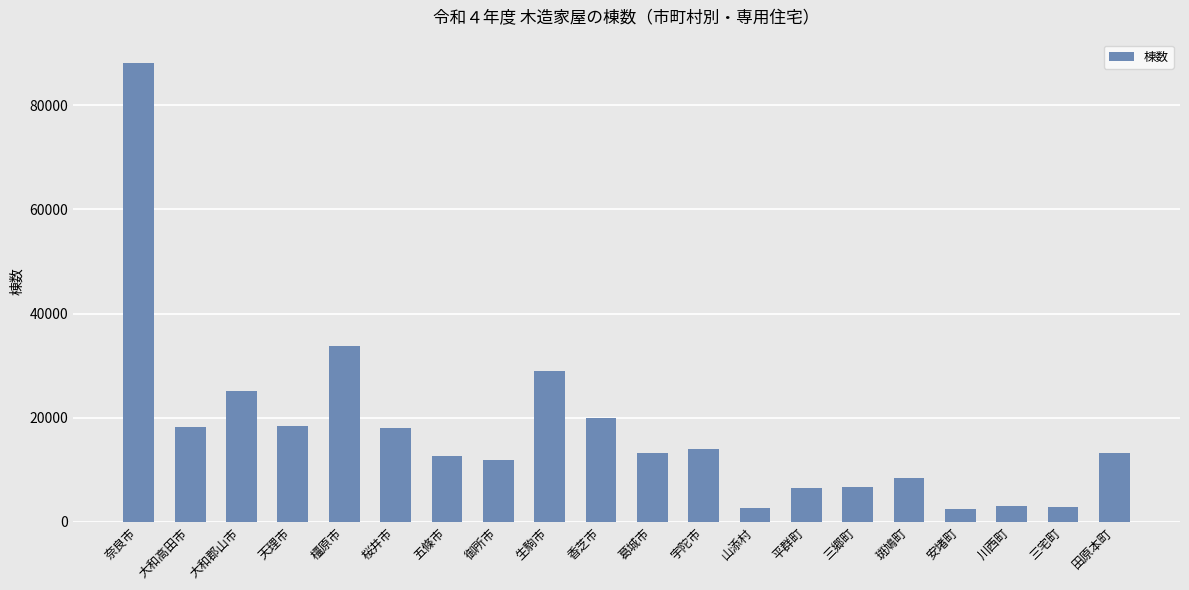

The chart shows a value of 2813 at 三郷町. True or false?

False